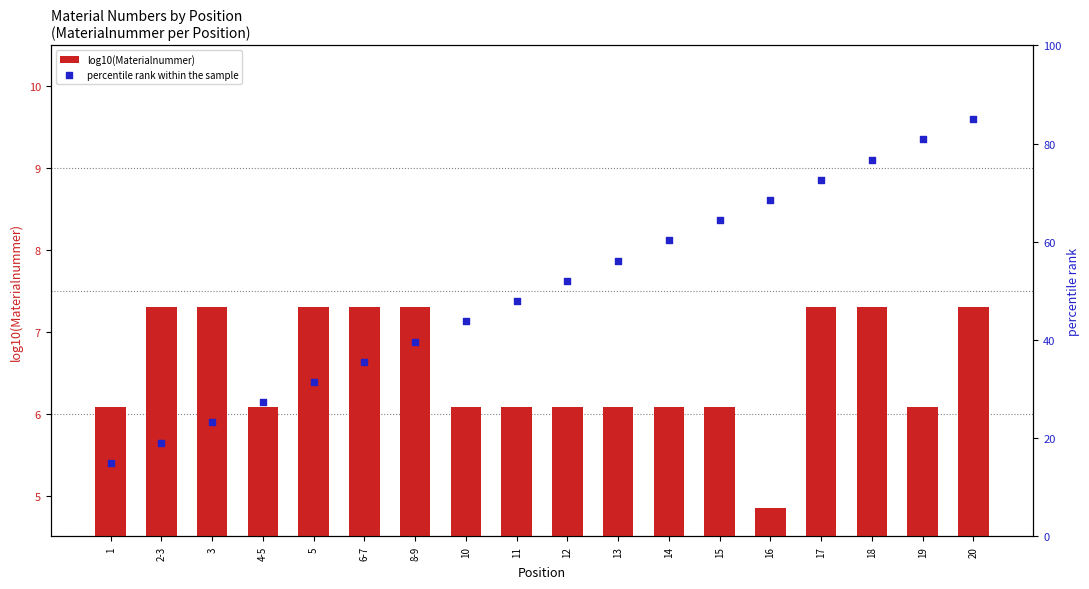

What are all the series names shown in the legend?

log10(Materialnummer), percentile rank within the sample